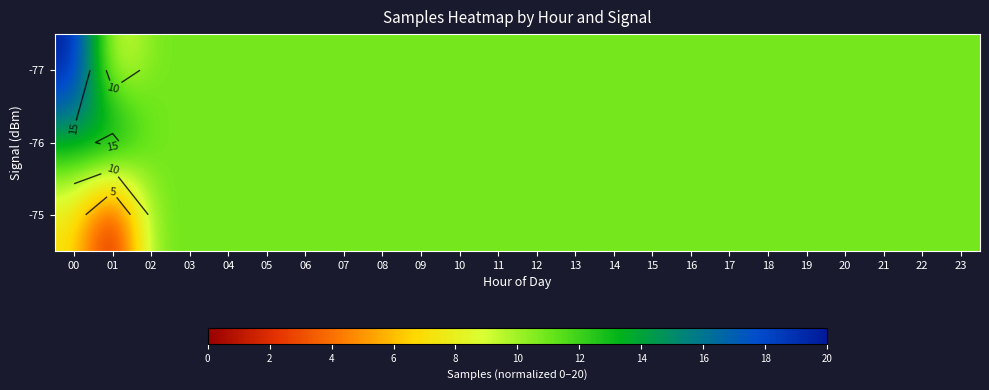

What is the lowest value of the -76 series?

10.8